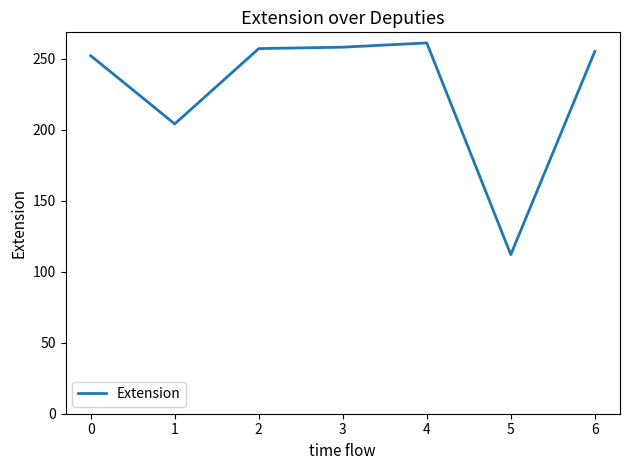

True or false: there are more than 0 points higher than both neighbors.

True